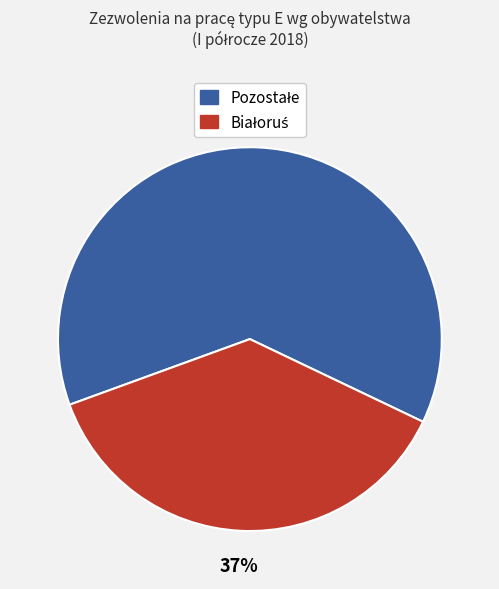

Is there a majority slice in this chart?

Yes